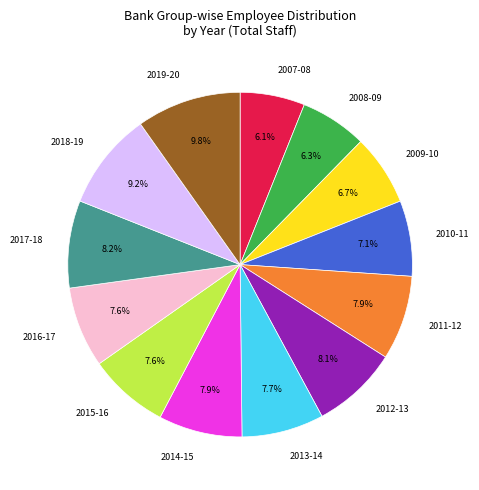

Is there any slice that represents more than half of the pie?

No